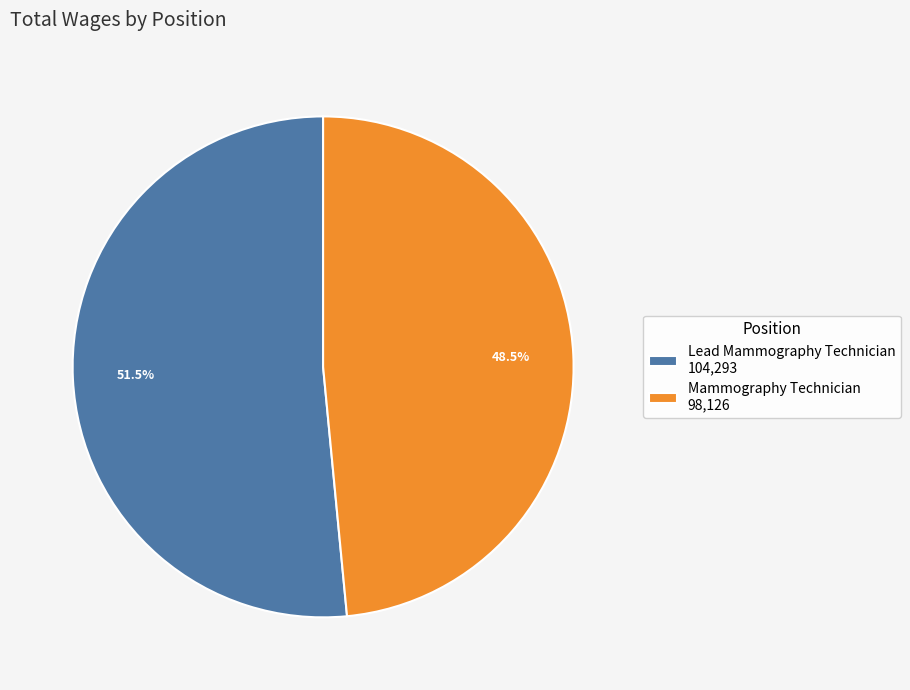

Between Mammography Technician 98,126 and Lead Mammography Technician 104,293, which is larger?

Lead Mammography Technician 104,293